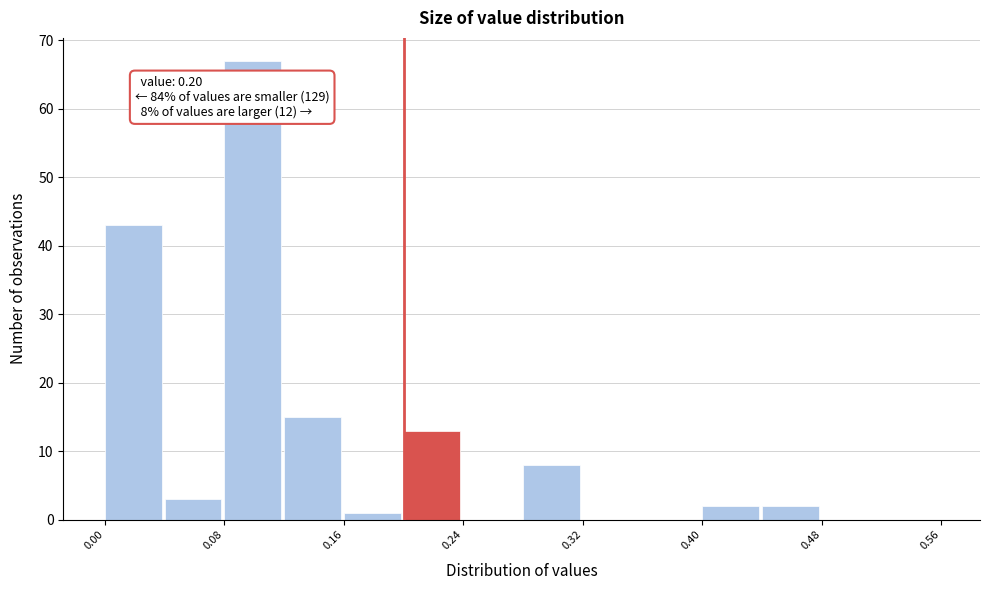

Over which range of the x-axis is the bar tallest?

0.08 to 0.12